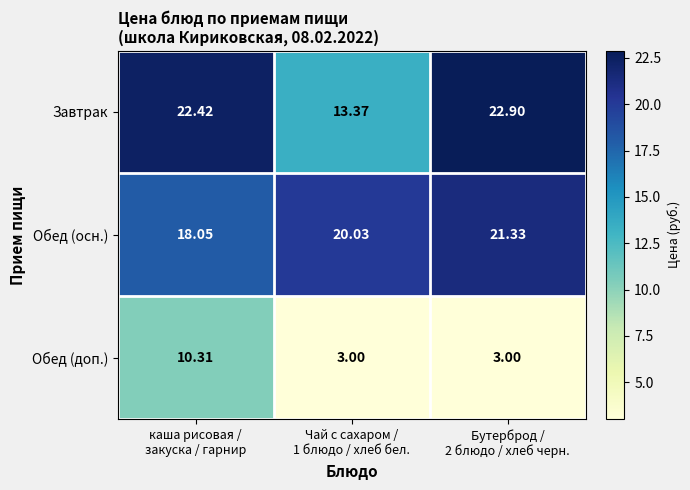

Which series has the widest spread of values?

Завтрак